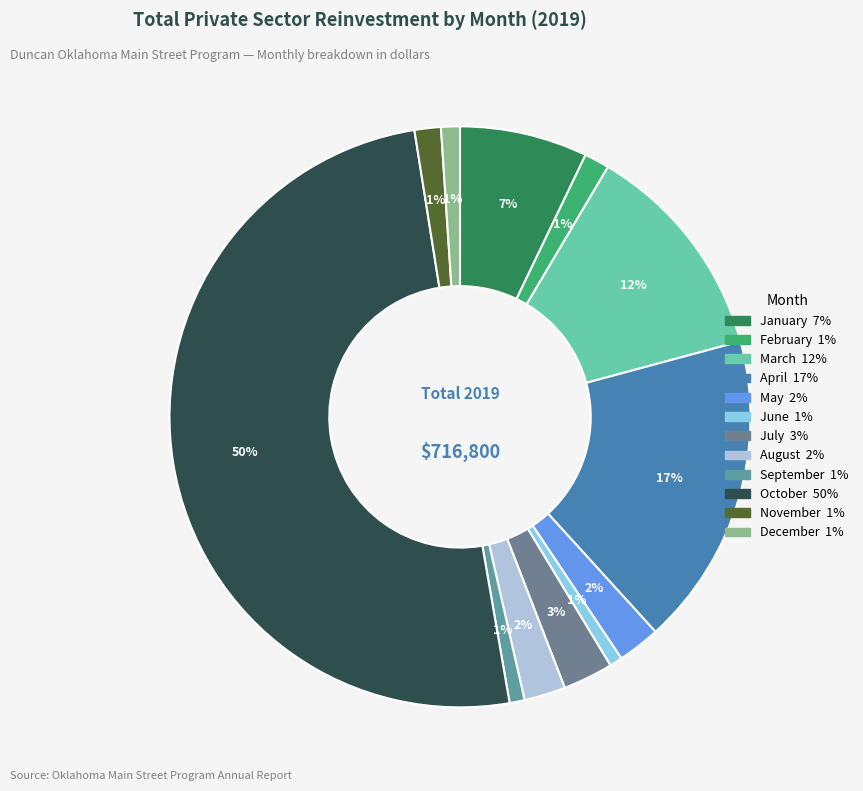

To the nearest percent, what percentage of the pie is September?

1%